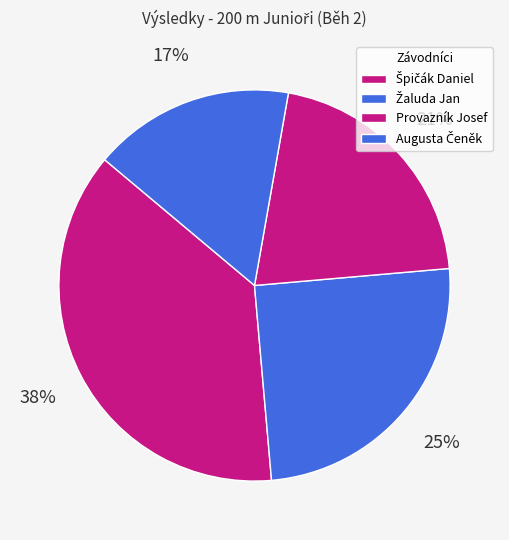

How many slices are in this pie chart?

4